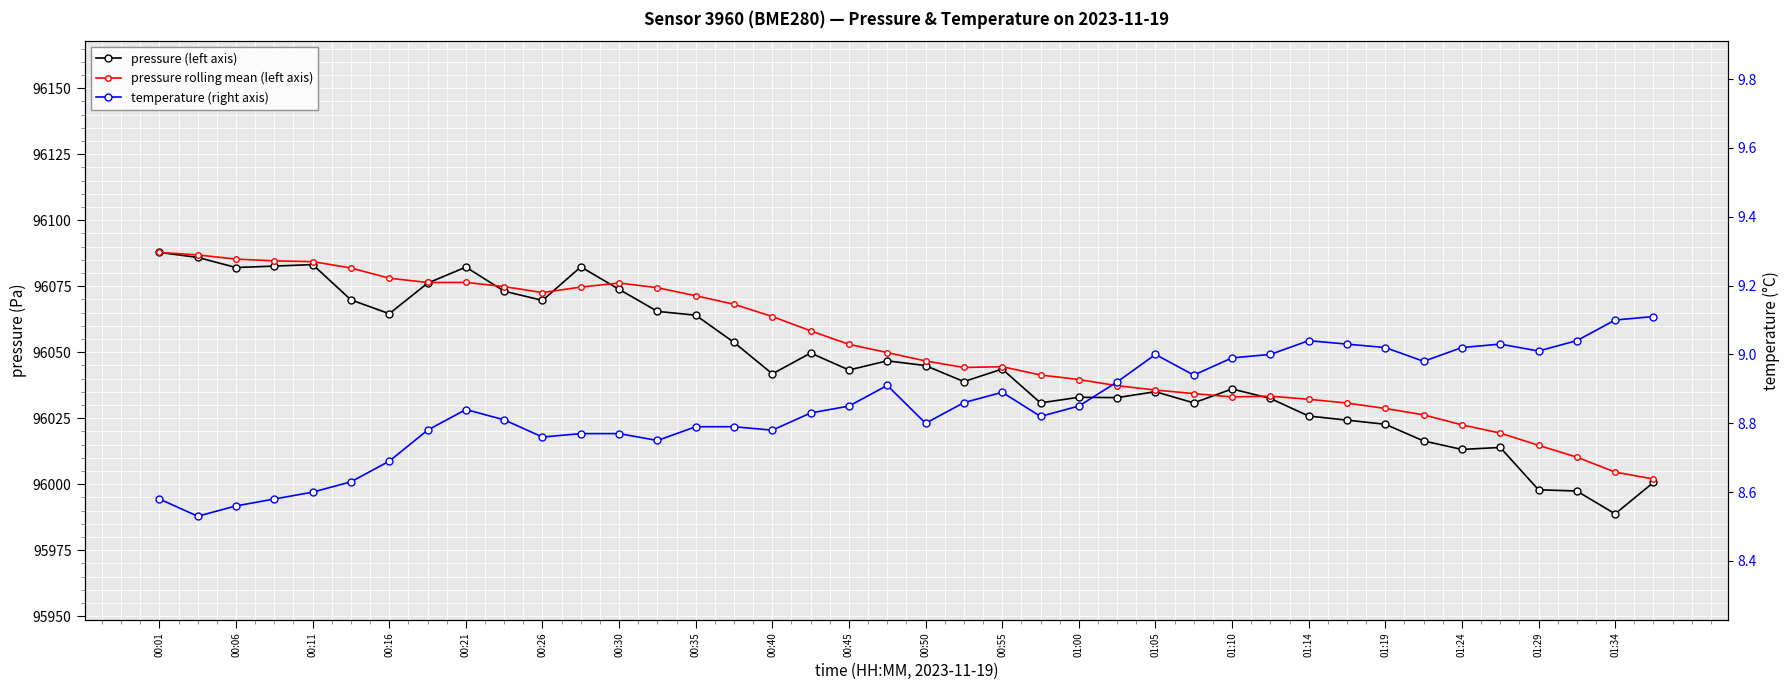

How many lines are shown in the chart?

3